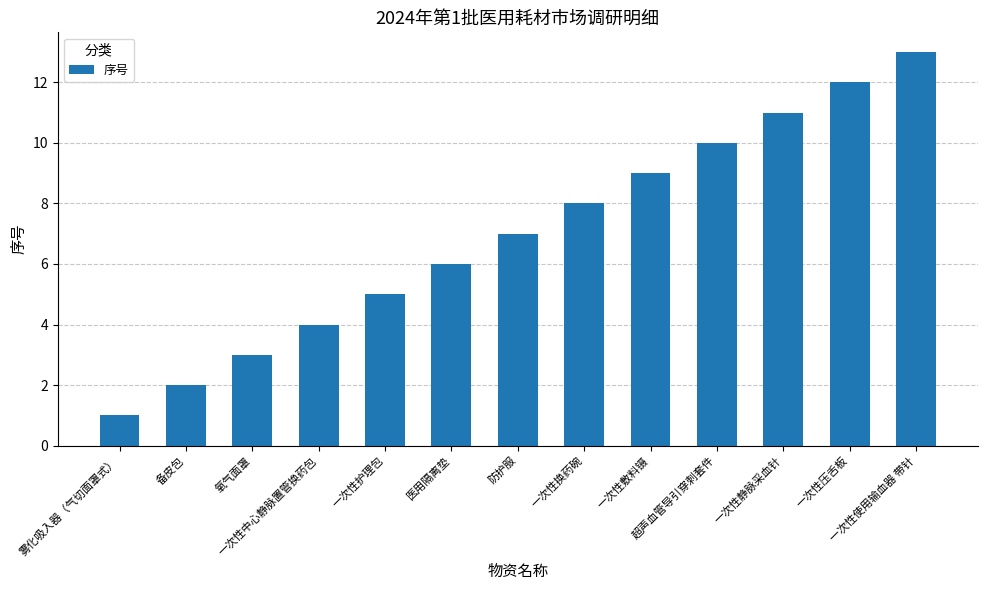

Reading left to right, transcribe all the data shown in this chart.

雾化吸入器（气切面罩式）=1	备皮包=2	氧气面罩=3	一次性中心静脉置管换药包=4	一次性护理包=5	医用隔离垫=6	防护服=7	一次性换药碗=8	一次性敷料镊=9	超声血管导引穿刺套件=10	一次性静脉采血针=11	一次性压舌板=12	一次性使用输血器 带针=13